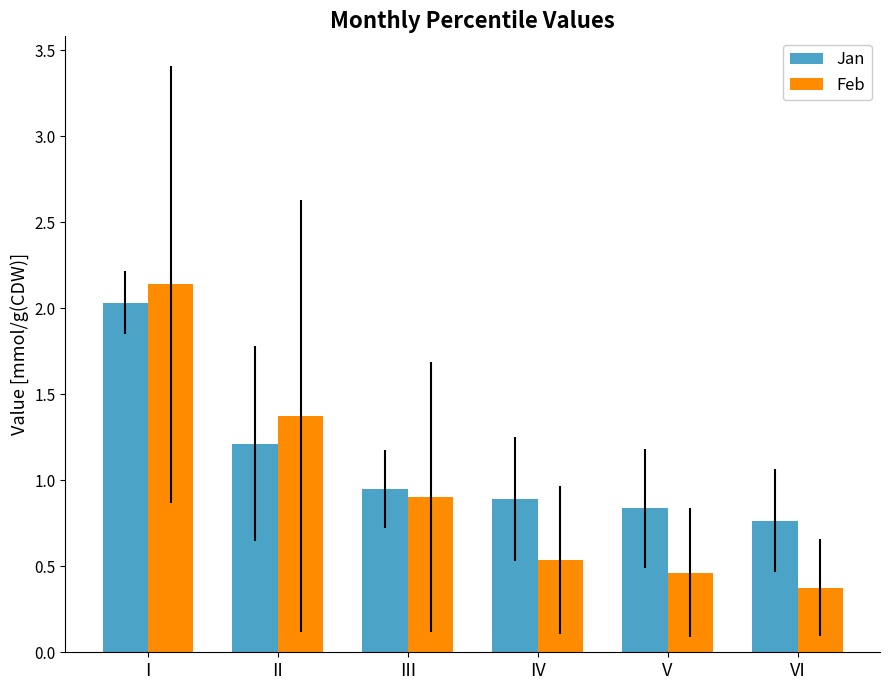

How many bars are there in total?

12